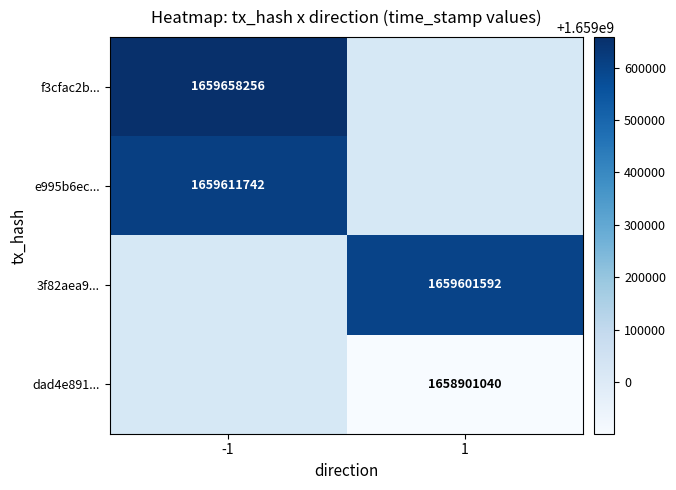

Is the value of f3cfac2b... at -1 greater than the value of e995b6ec... at -1?

Yes